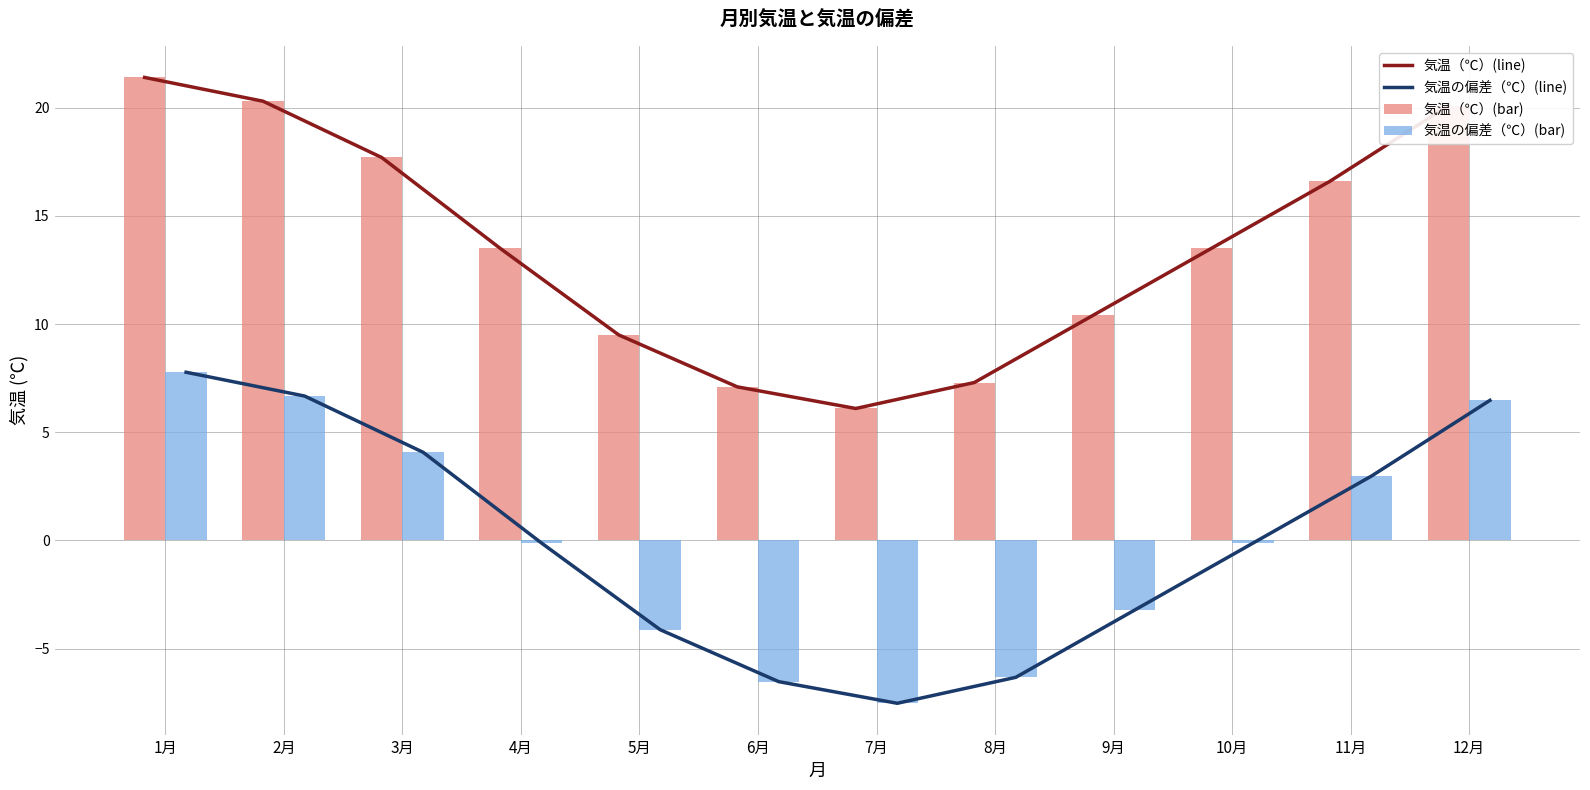

Reading right to left, extract all data points from this chart.

気温（℃）(line): 20.1	16.6	13.5	10.4	7.3	6.1	7.1	9.5	13.5	17.7	20.3	21.4
気温の偏差（℃）(line): 6.5	3.0	-0.1	-3.2	-6.3	-7.5	-6.5	-4.1	-0.1	4.1	6.7	7.8
気温（℃）(bar): 20.1	16.6	13.5	10.4	7.3	6.1	7.1	9.5	13.5	17.7	20.3	21.4
気温の偏差（℃）(bar): 6.5	3.0	-0.1	-3.2	-6.3	-7.5	-6.5	-4.1	-0.1	4.1	6.7	7.8